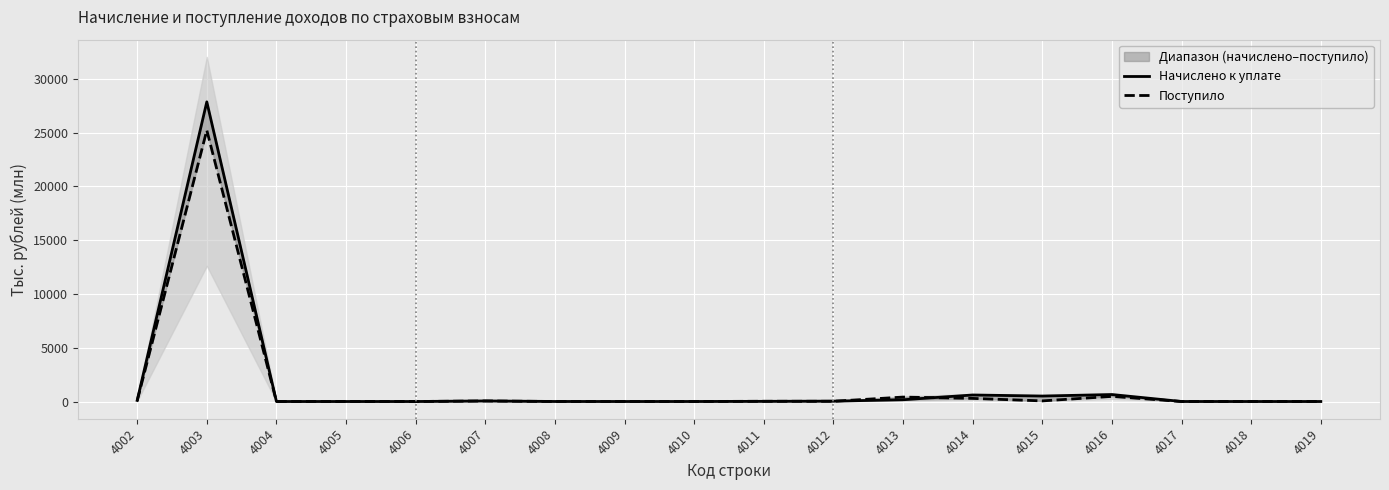

Which series ends up on top after the final intersection of Поступило and Начислено к уплате?

Поступило